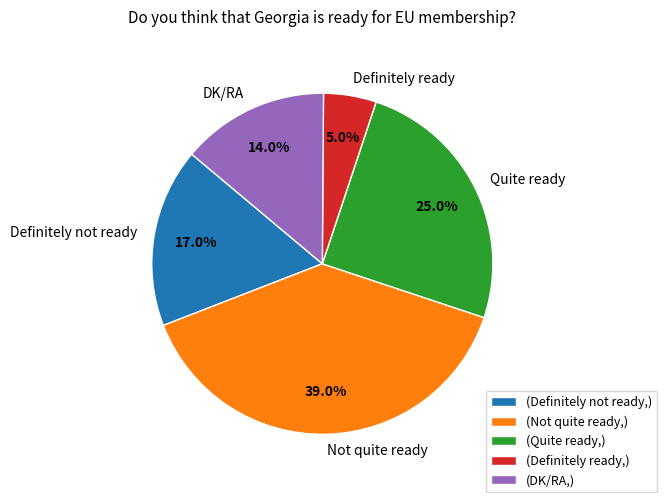

To the nearest percent, what percentage of the pie is Definitely ready?

5%